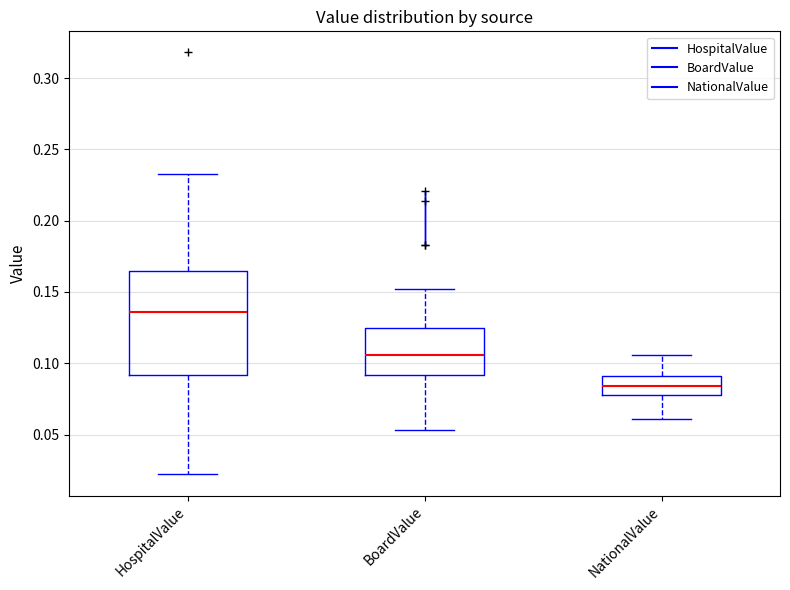

Reading left to right, transcribe this box plot: for each box, give where its median line is, the range the box spans, and where its two whiskers end, as read against the y-axis. The values are not printed on the chart, so give them approximately, as read against the axis.

HospitalValue: median 0.135, box 0.090 to 0.165, whiskers 0.020 to 0.235
BoardValue: median 0.105, box 0.090 to 0.125, whiskers 0.055 to 0.150
NationalValue: median 0.085, box 0.080 to 0.090, whiskers 0.060 to 0.105